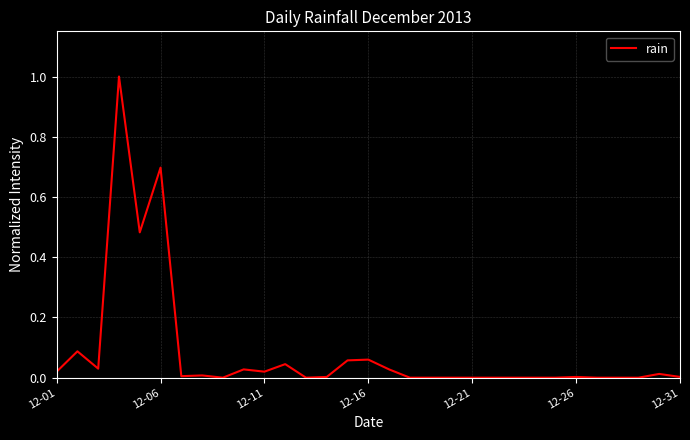

What is the greatest value displayed?

1.0